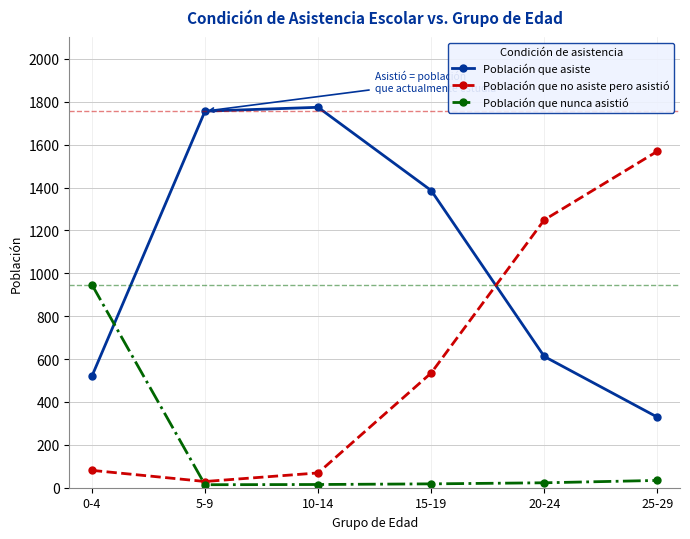

How many intersections are there between Población que asiste and Población que nunca asistió?

1